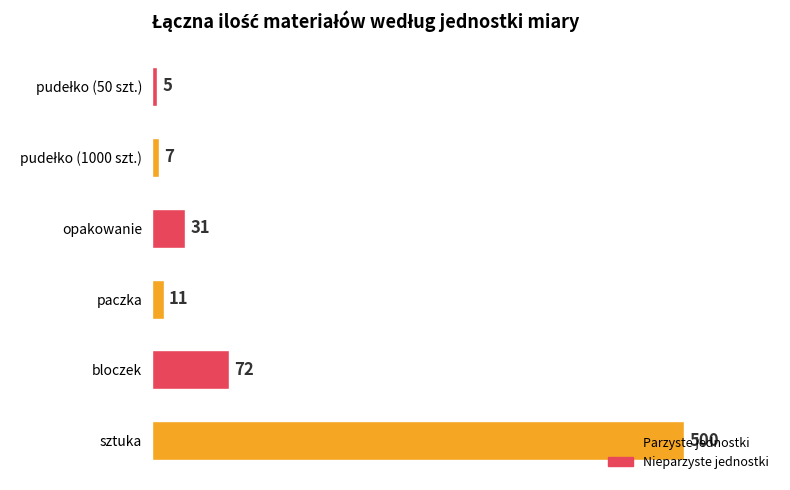

Count the number of data series in this chart.

1